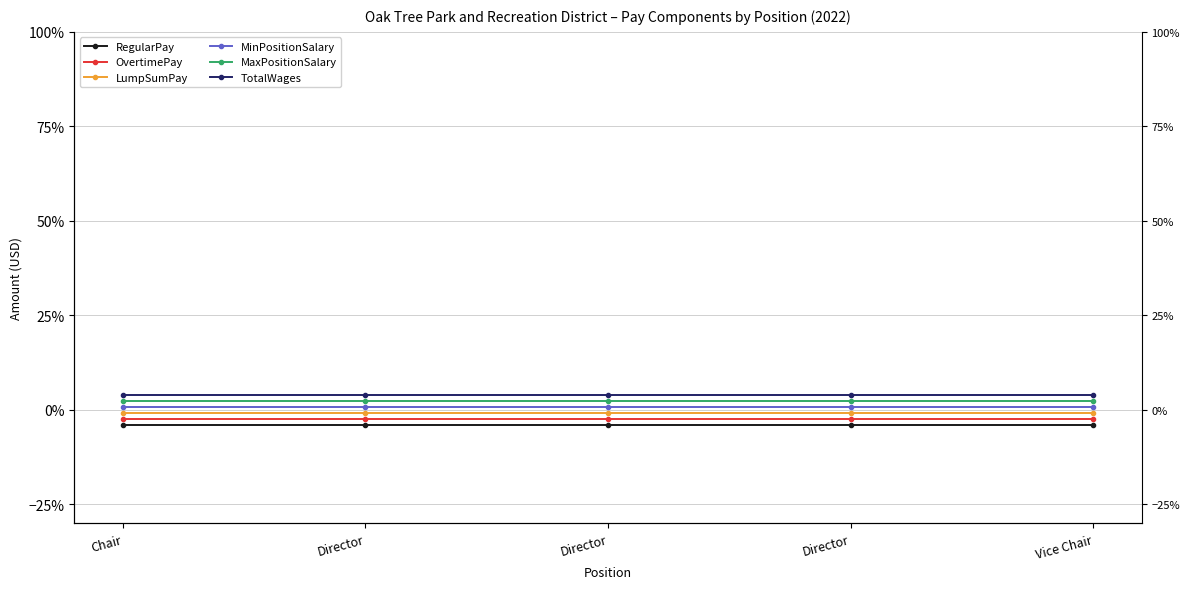

True or false: MaxPositionSalary and OvertimePay cross at least once.

False